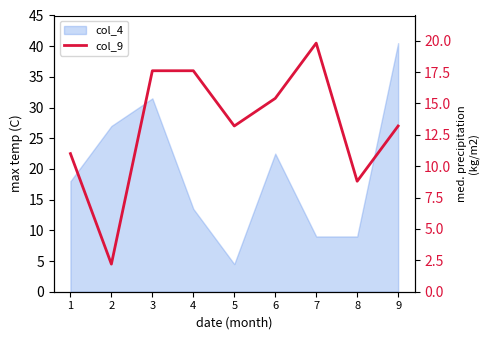

True or false: the data shows 1.4 at 2.

False